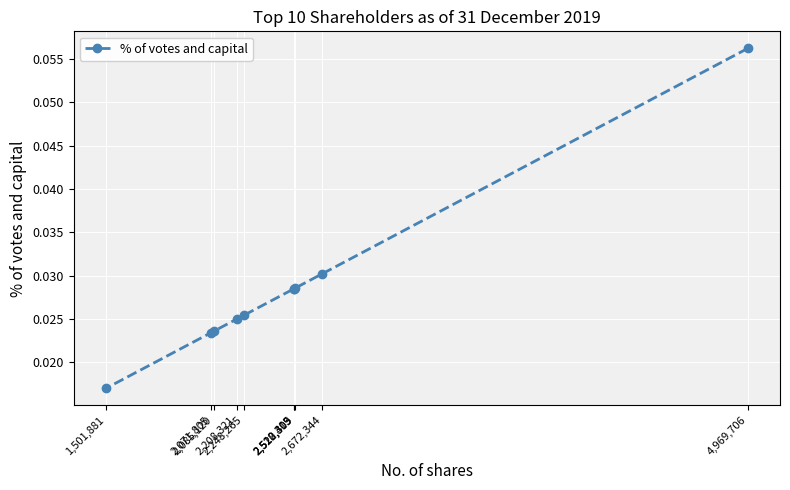

Count the values in the range 0 to 1.

10